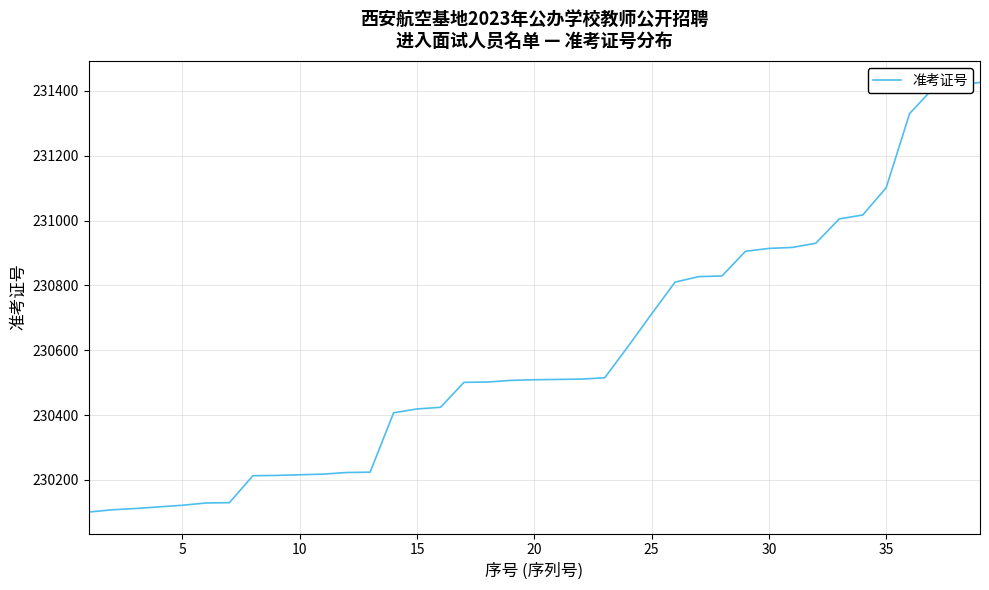

What is the difference between the maximum and minimum values?

1325